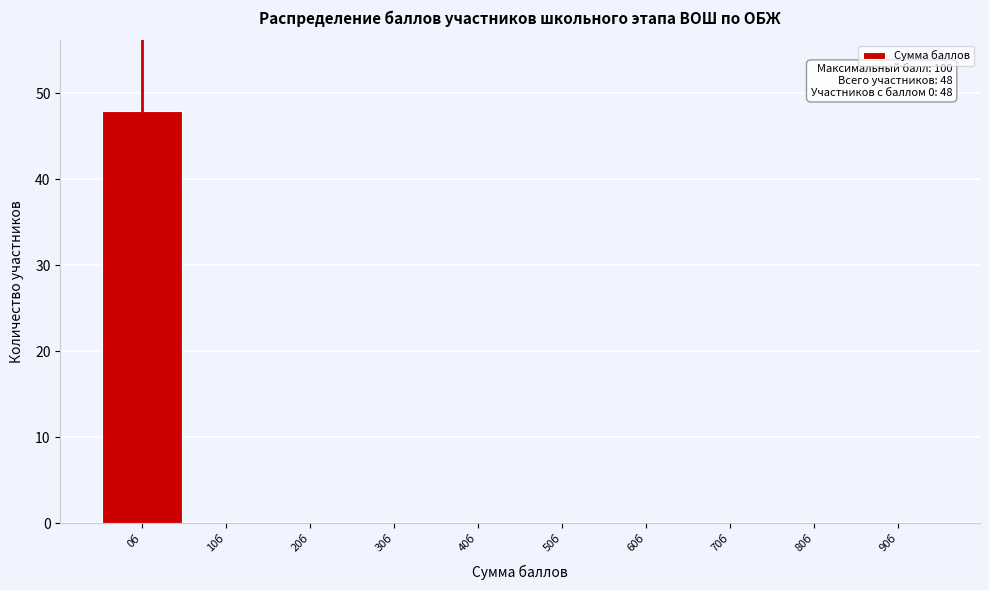

Reading left to right, extract all data points from this chart.

0б=48	10б=0	20б=0	30б=0	40б=0	50б=0	60б=0	70б=0	80б=0	90б=0